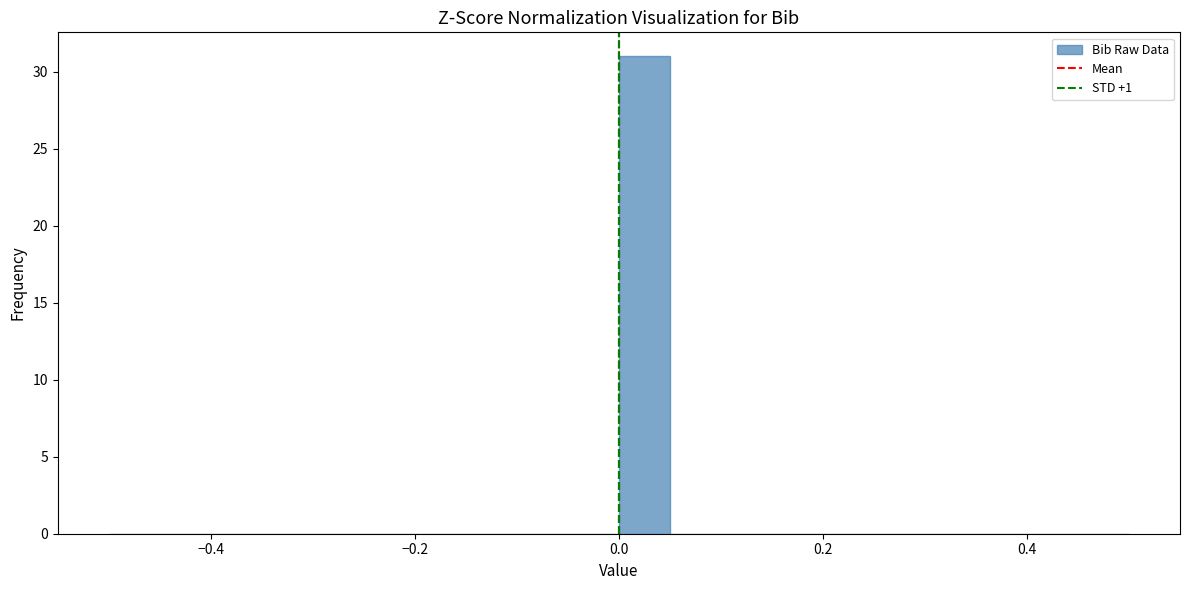

Read against the x-axis, roughly where is the centre of the tallest bar?

0.02